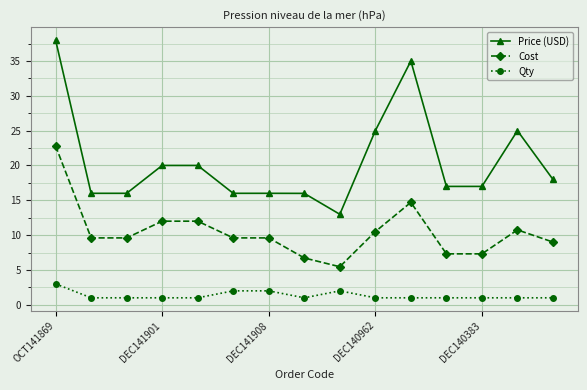

What is the value of the Cost point at the 14th from the left?

10.8